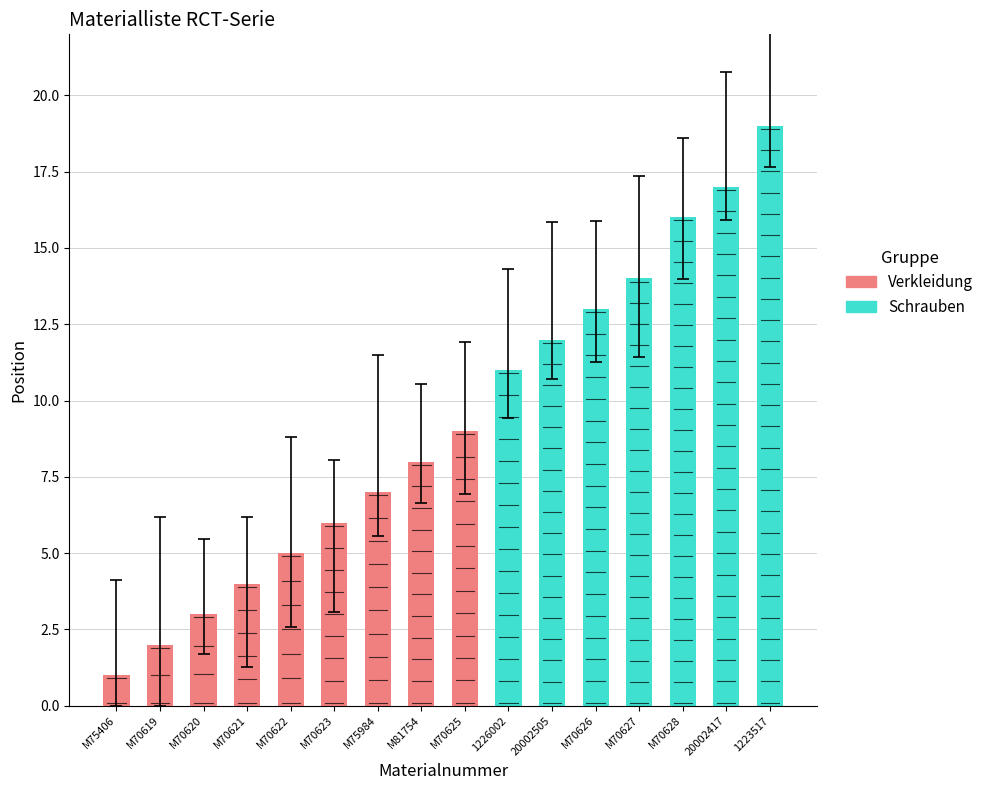

Does the chart contain stacked bars?

No